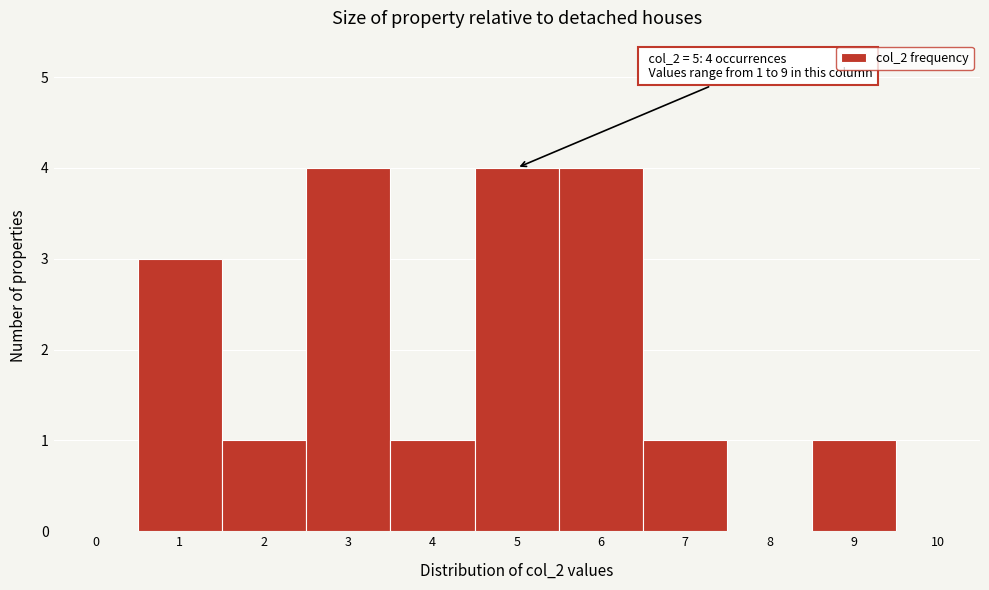

Reading left to right, extract all data points from this chart.

0=0	1=3	2=1	3=4	4=1	5=4	6=4	7=1	8=0	9=1	10=0